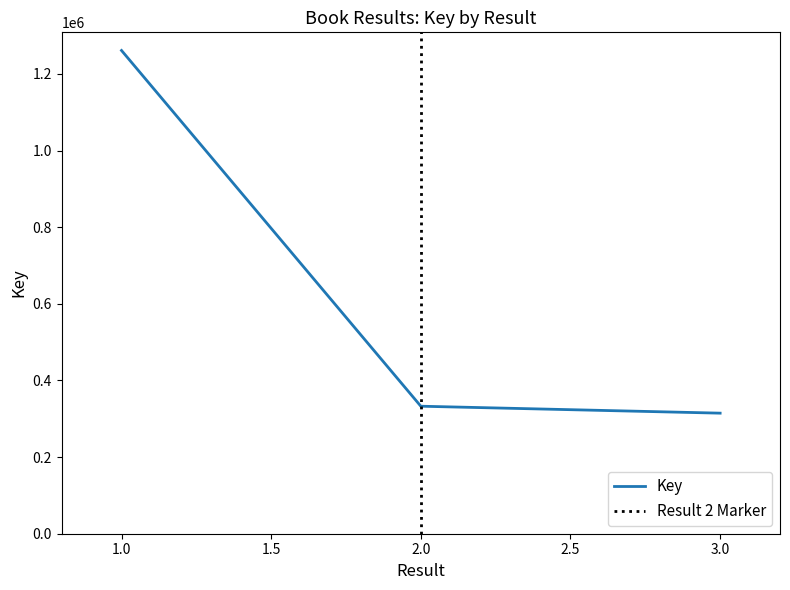

True or false: the data shows 1261126 at 1.

True